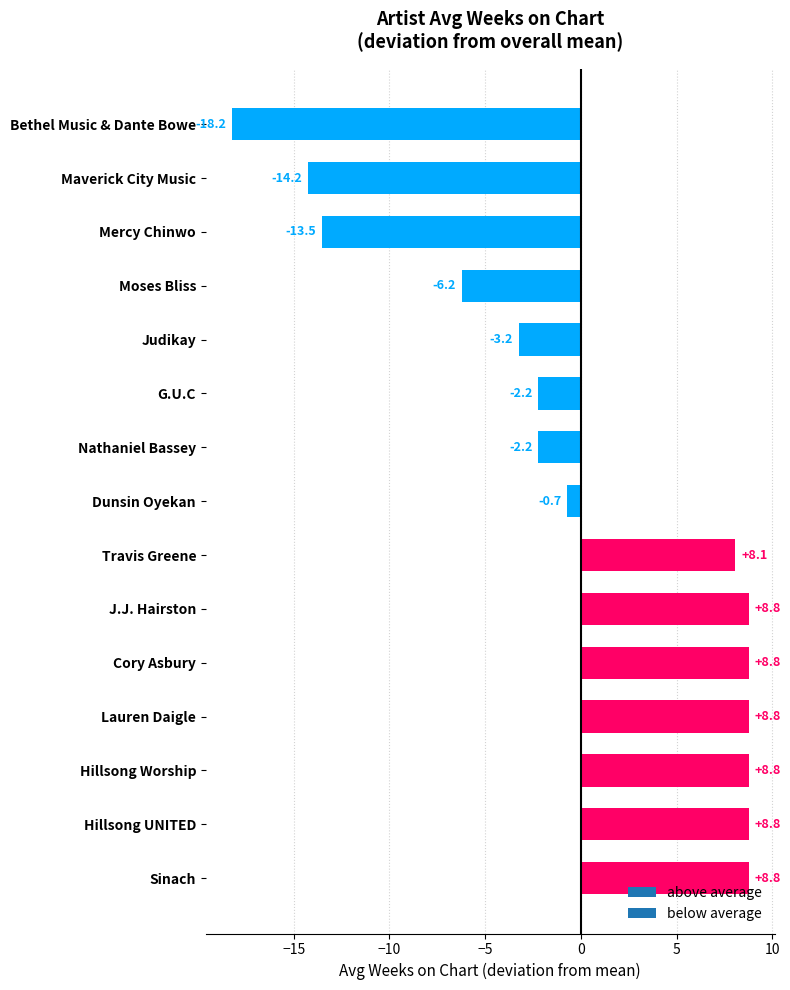

Approximately how many times larger is the value at Travis Greene compared to Cory Asbury?

0.9